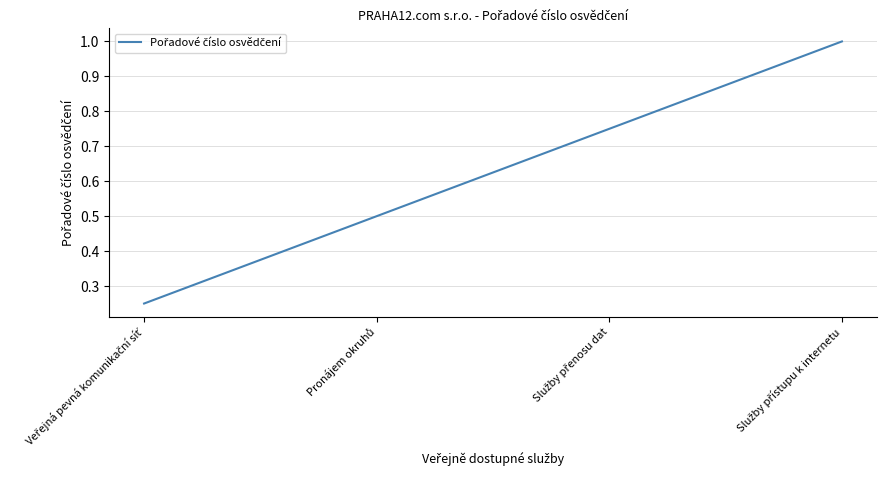

What is the greatest value displayed?

1.0